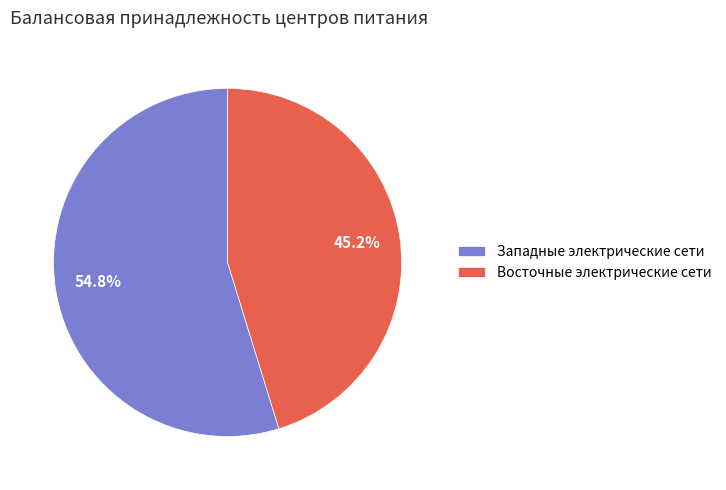

Rank the categories by value from lowest to highest.

Восточные электрические сети, Западные электрические сети